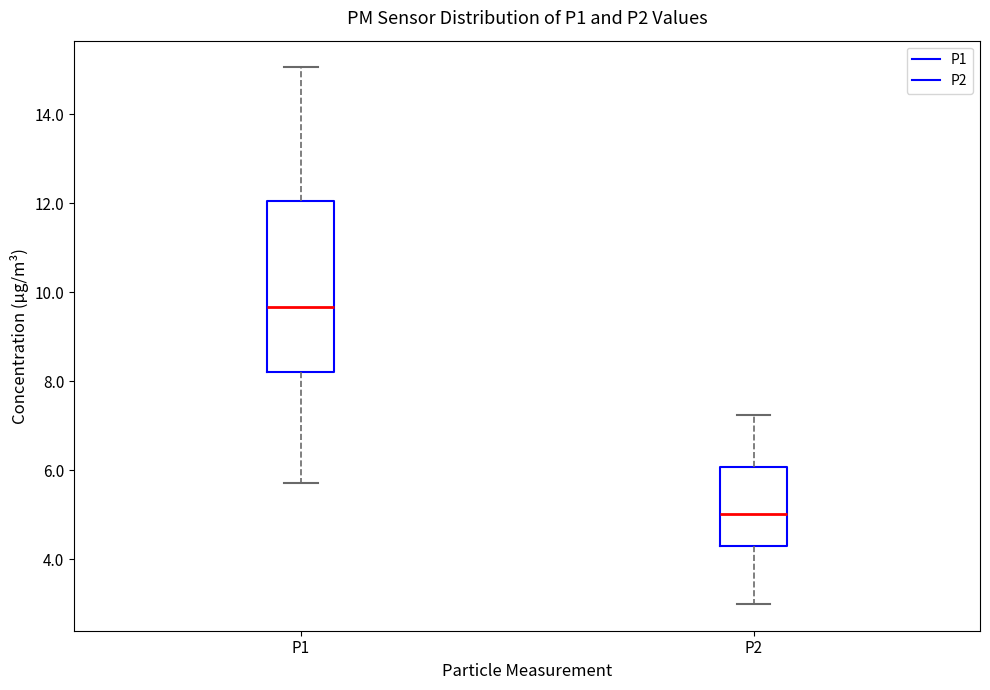

Reading left to right, read every box against the y-axis: the position of its median line, the range the box covers, and the ends of its whiskers. The values are not printed on the chart, so give them approximately, as read against the axis.

P1: median 9.6, box 8.2 to 12.0, whiskers 5.8 to 15.0
P2: median 5.0, box 4.4 to 6.0, whiskers 3.0 to 7.2